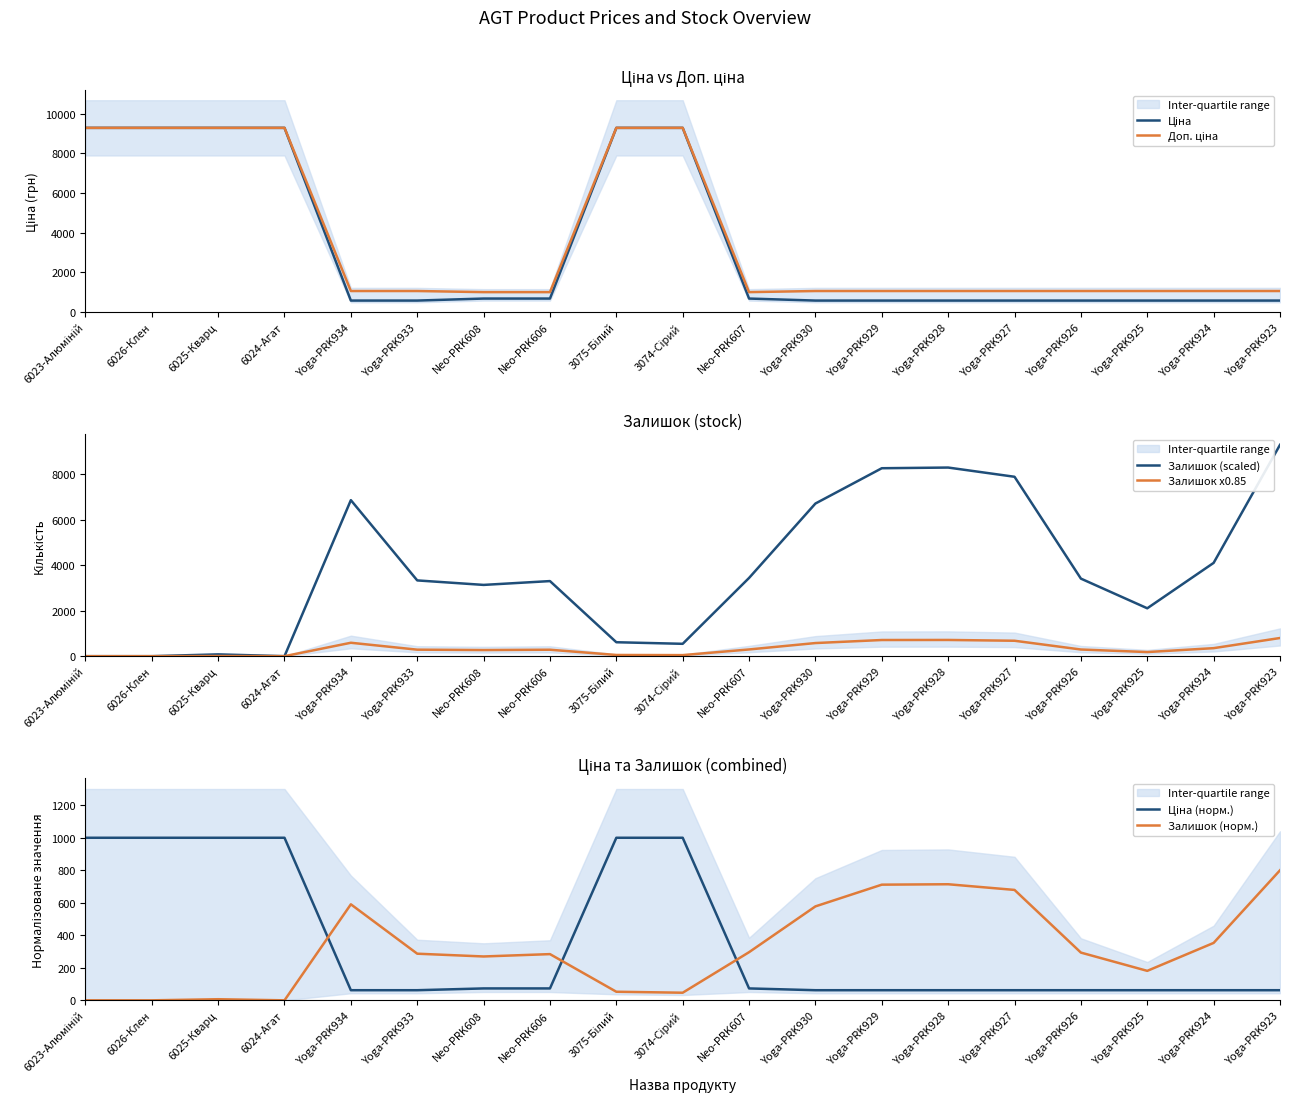

Which series has the largest total across all categories?

Залишок (scaled)